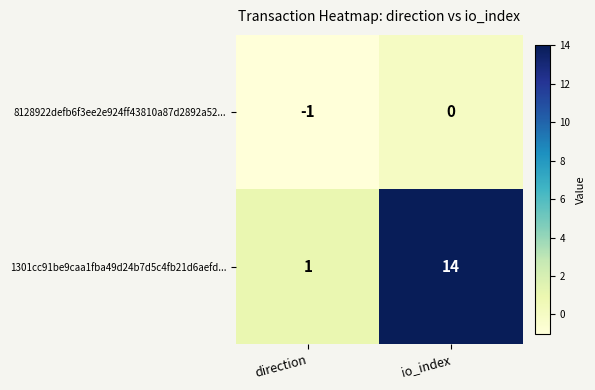

How many distinct data groups are displayed?

2